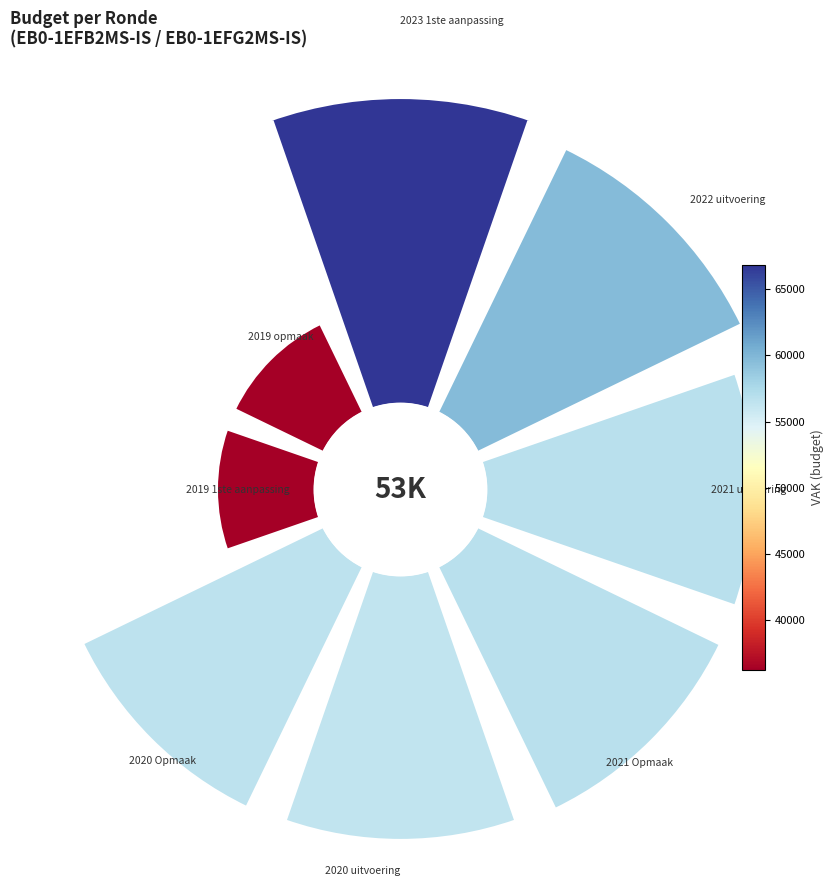

How many segments does this pie chart have?

8